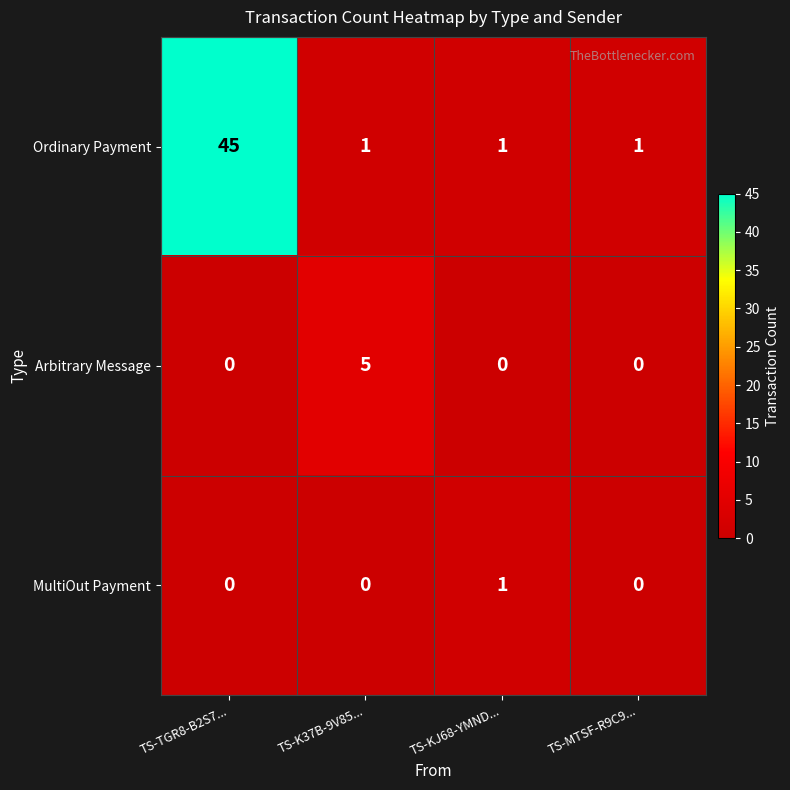

At how many categories does at least one series exceed 3?

2